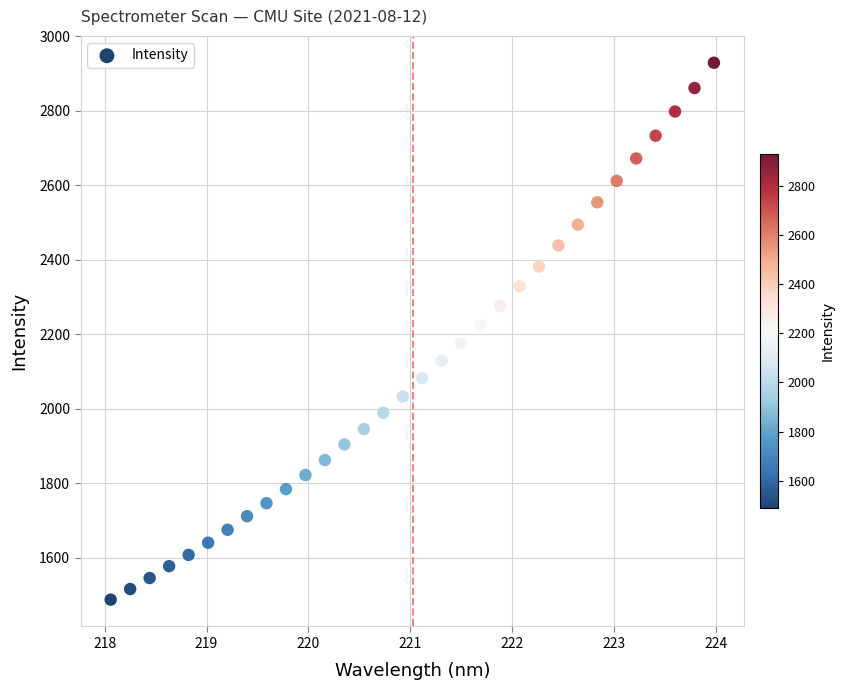

What is the range of X values (max minus min)?

5.9